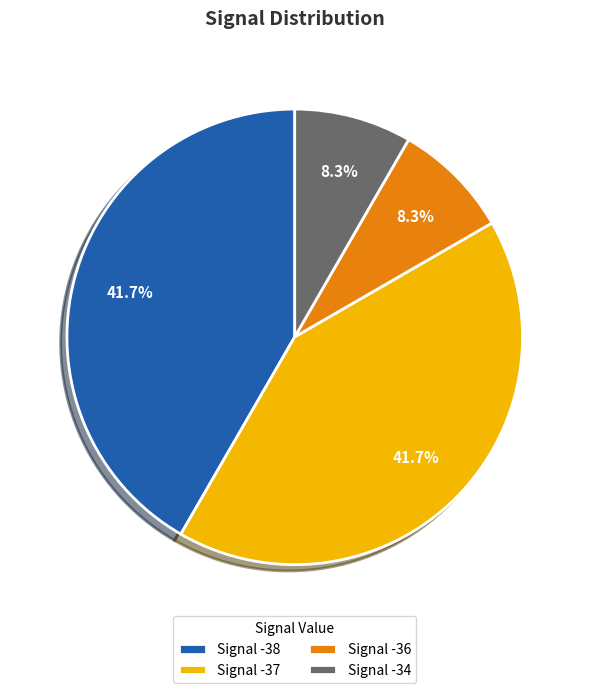

Count the number of slices in the pie.

4